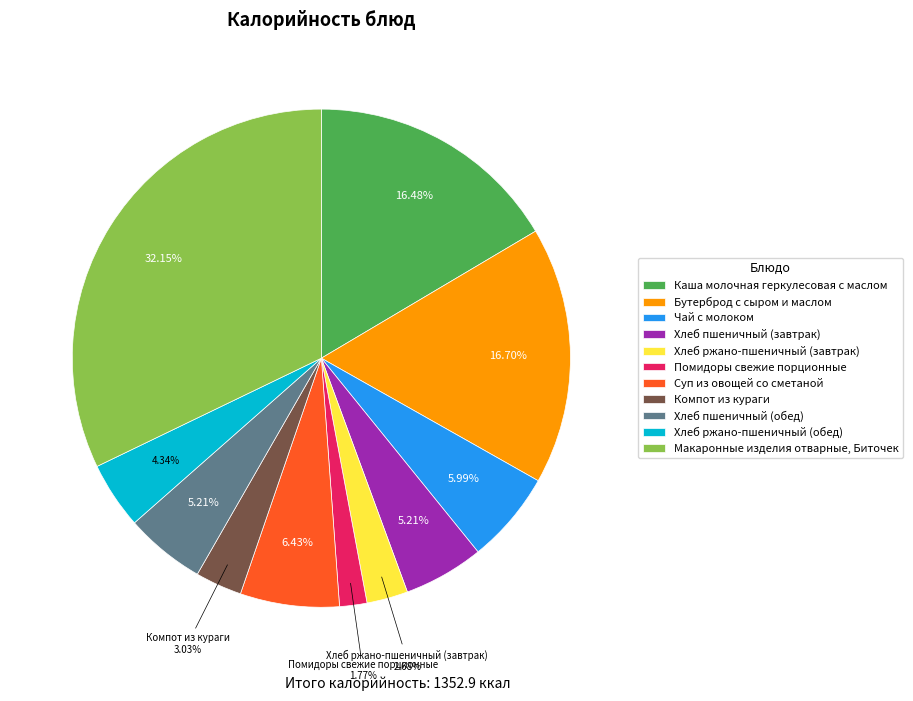

Is Макаронные изделия отварные, Биточек the majority of the pie?

No